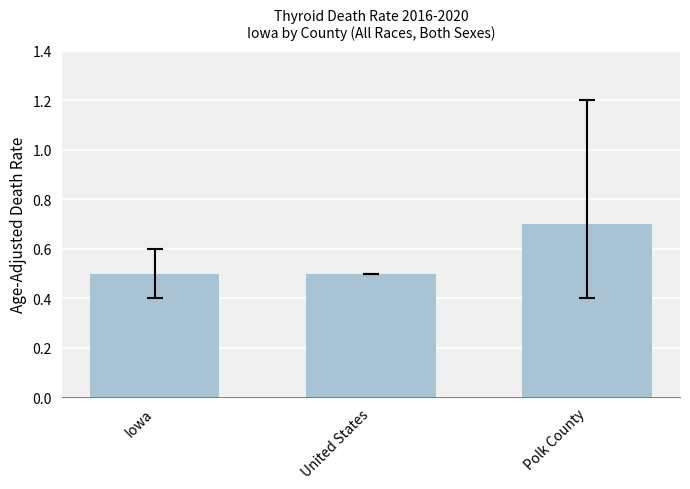

What is the maximum value shown in the chart?

0.7